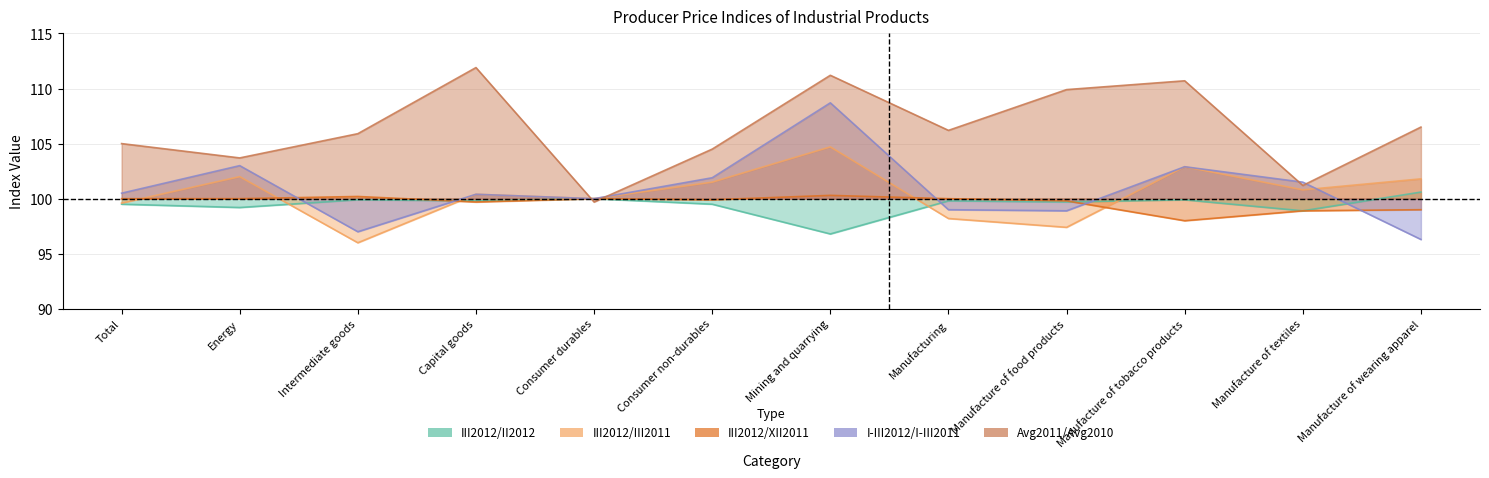

At which category does I-III2012/I-III2011 reach its first local valley?

Intermediate goods